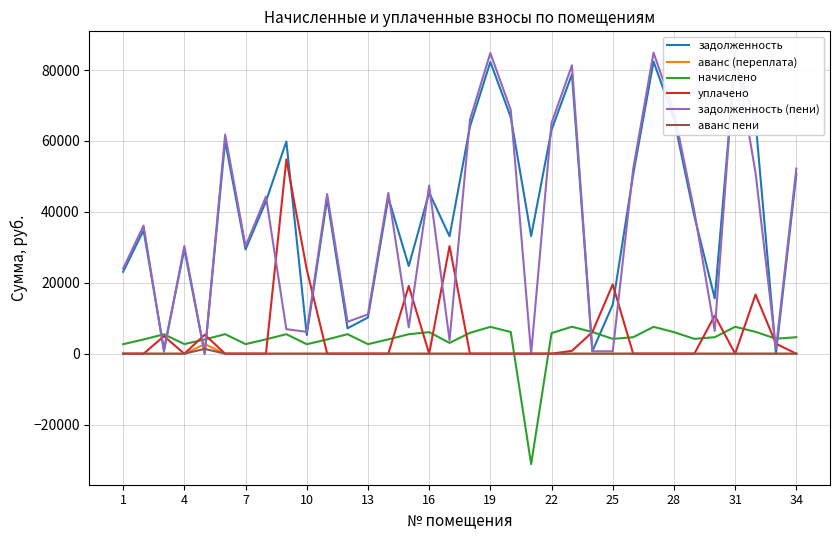

How many values in аванс (переплата) are above zero?

1